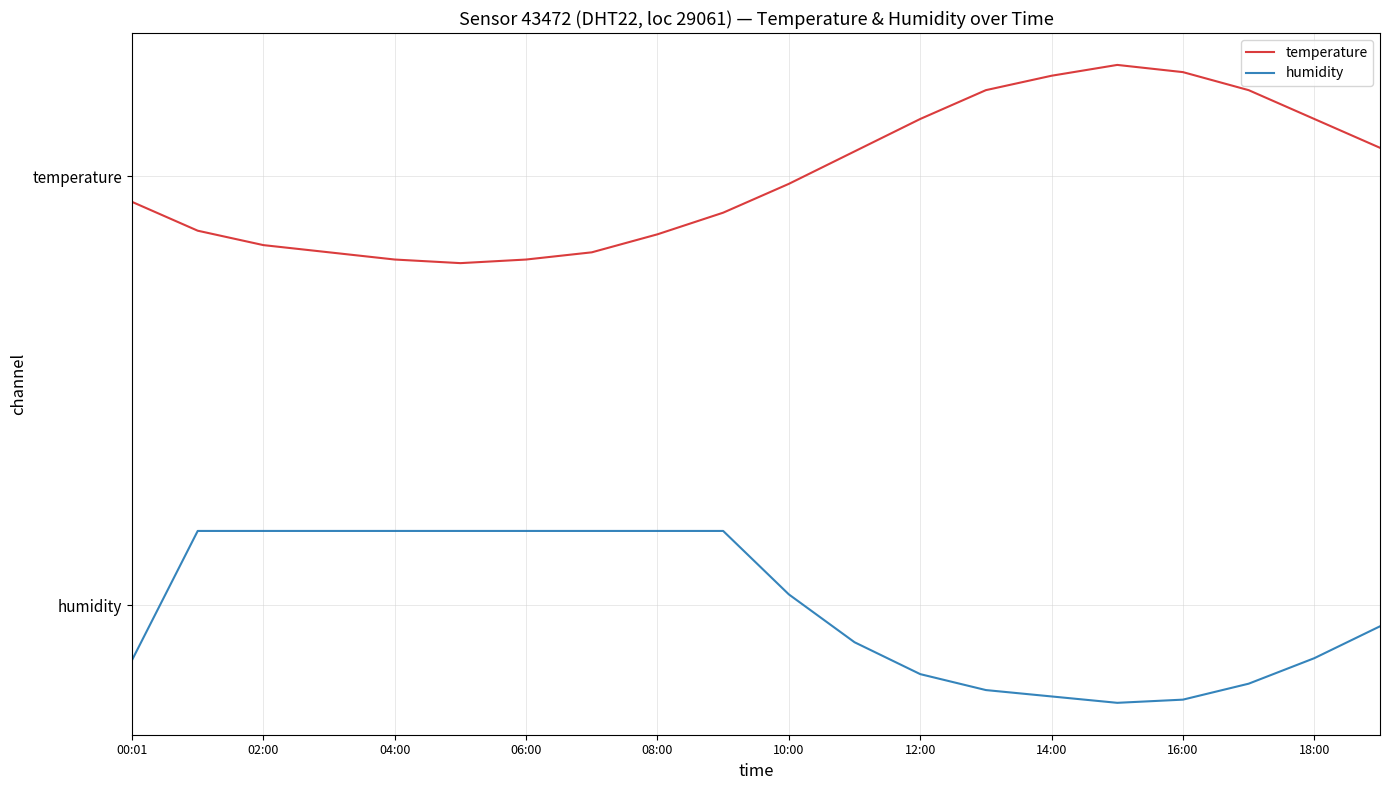

What is the highest value of the temperature series?

75.6